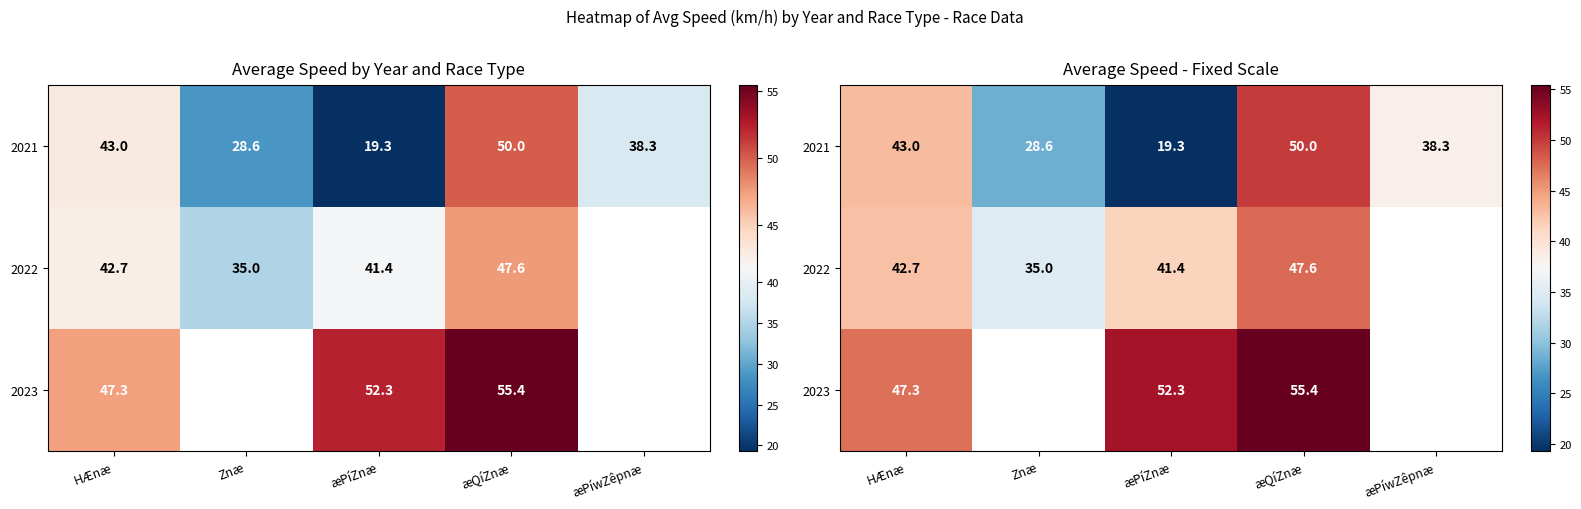

At how many categories does at least one series exceed 33?

5